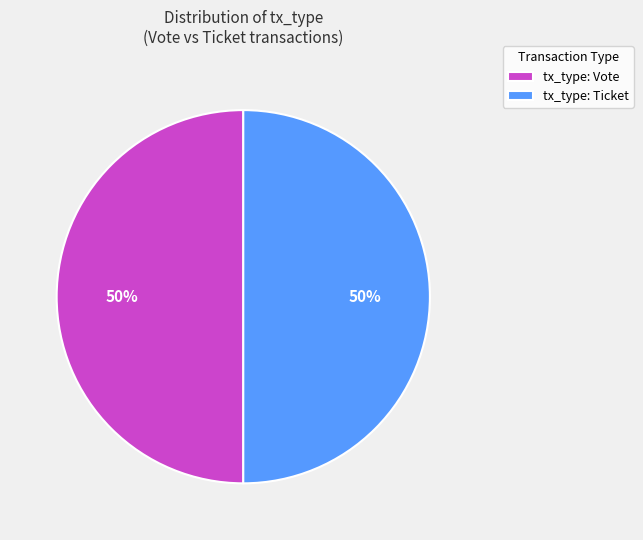

Count the number of slices in the pie.

2